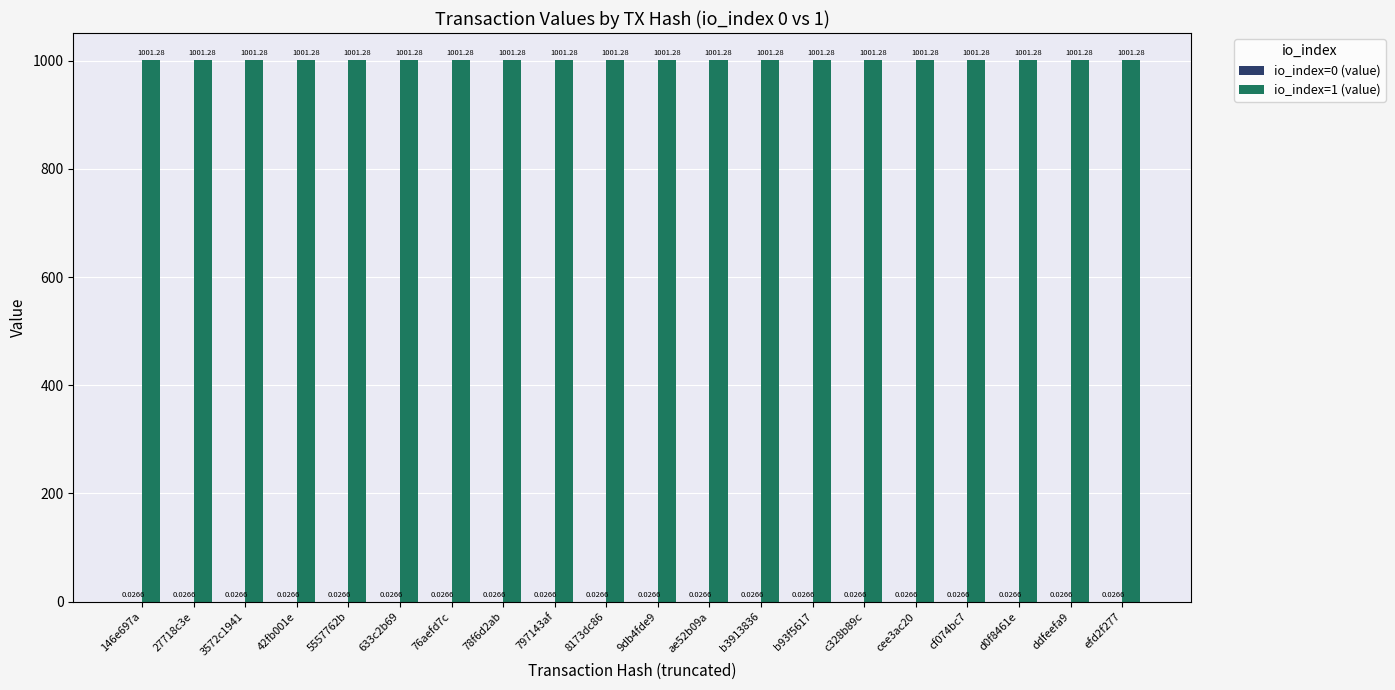

What is the total value across all series at ae52b09a?

1001.3